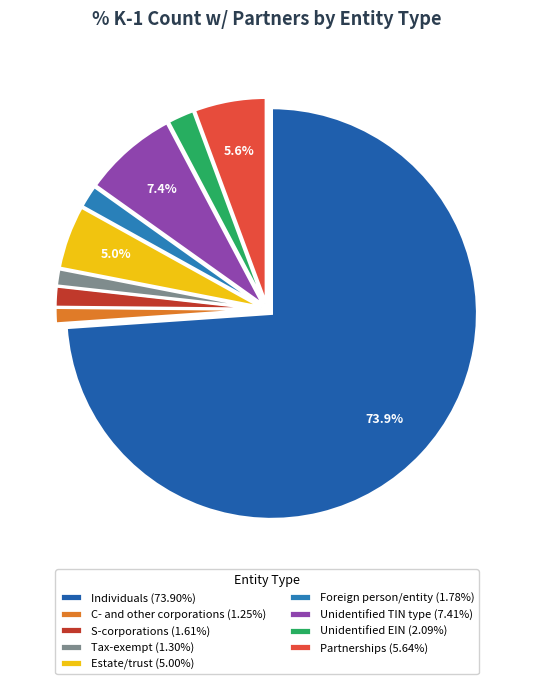

How many segments does this pie chart have?

9